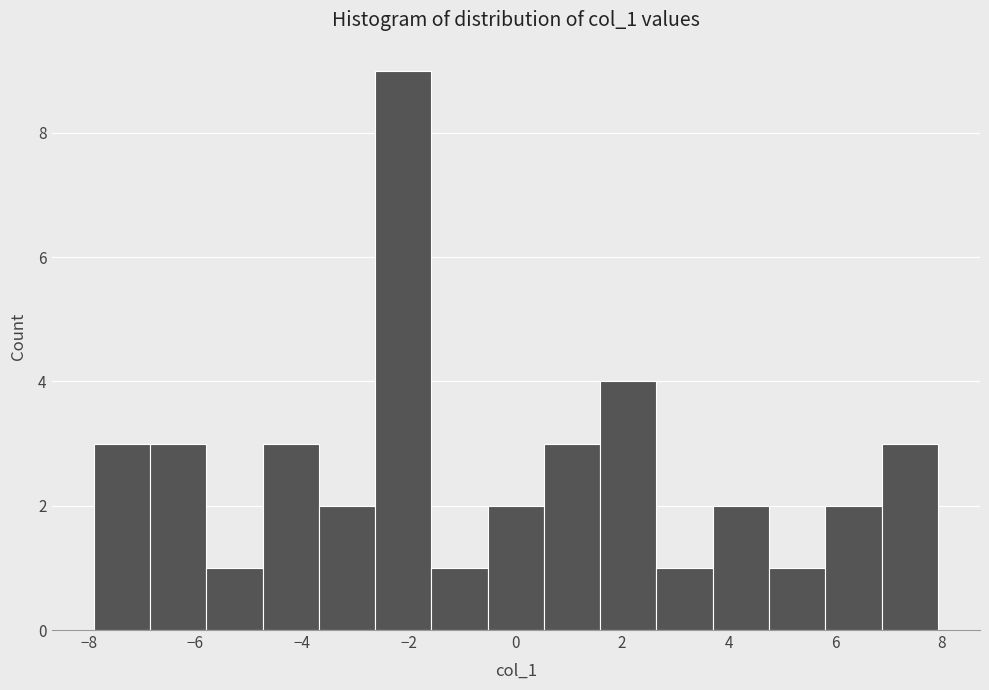

Which range on the x-axis has the tallest bar?

-2.6 to -1.6